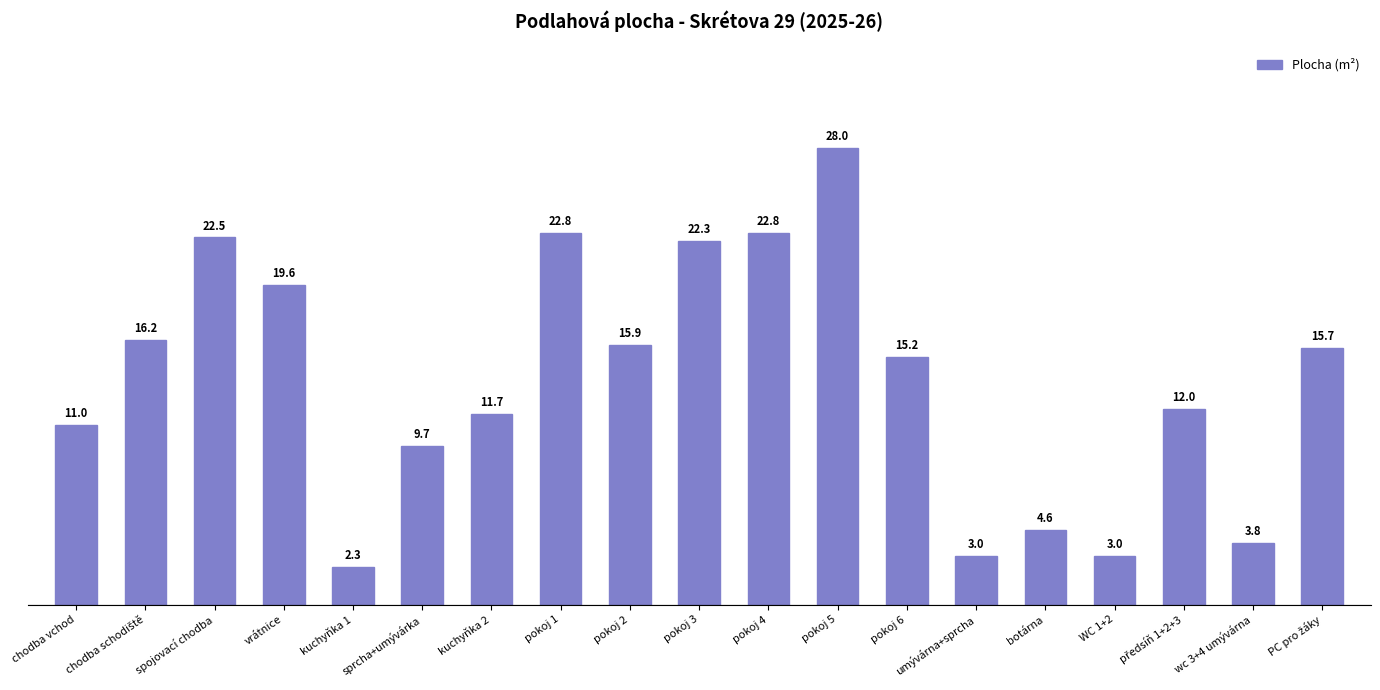

At which label is the value closest to 15?

pokoj 6